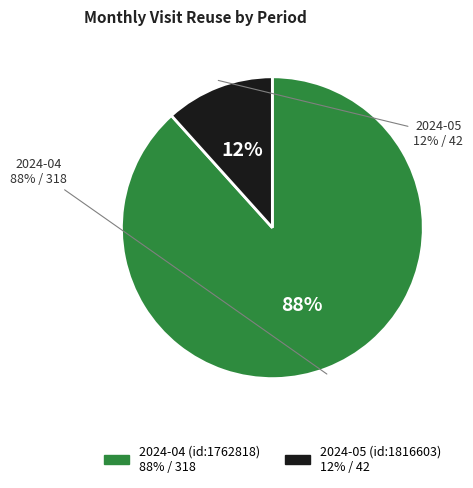

Which slice is the smallest?

2024-05 (id:1816603)